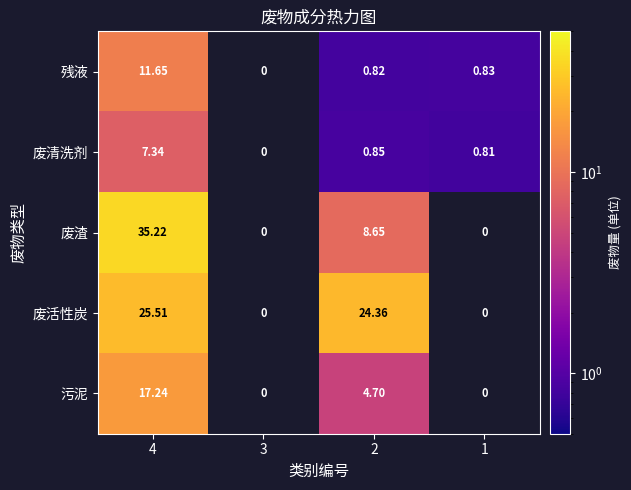

Which series changed the most between 4 and 2?

废渣